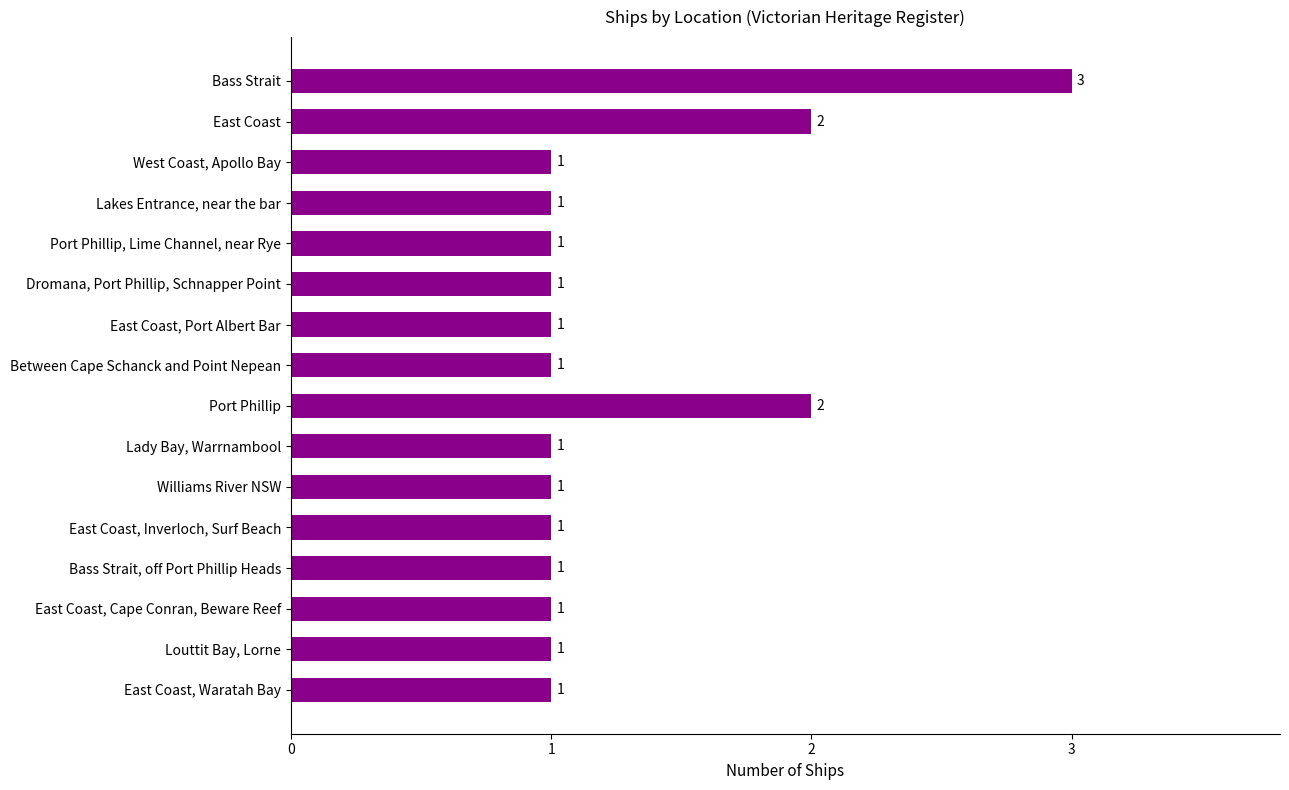

How many values are between 1 and 2?

15